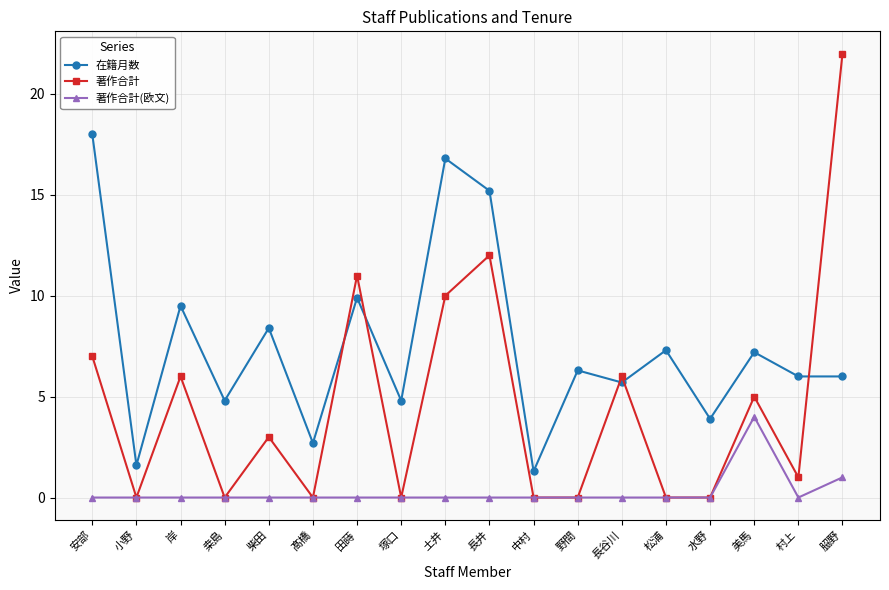

At which category is the sum across all series the highest?

𦚰野